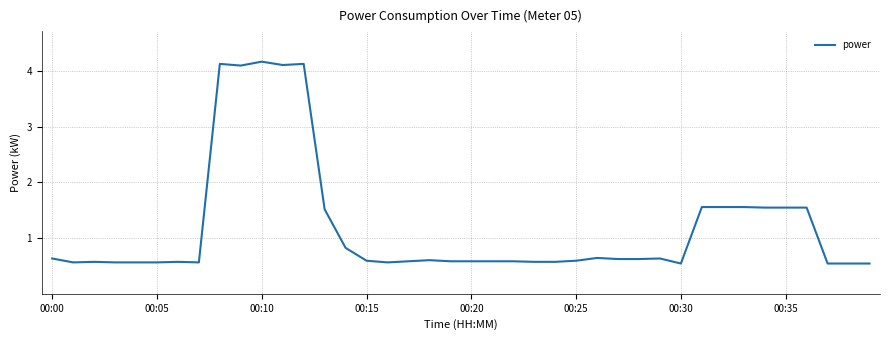

What is the greatest value displayed?

4.2